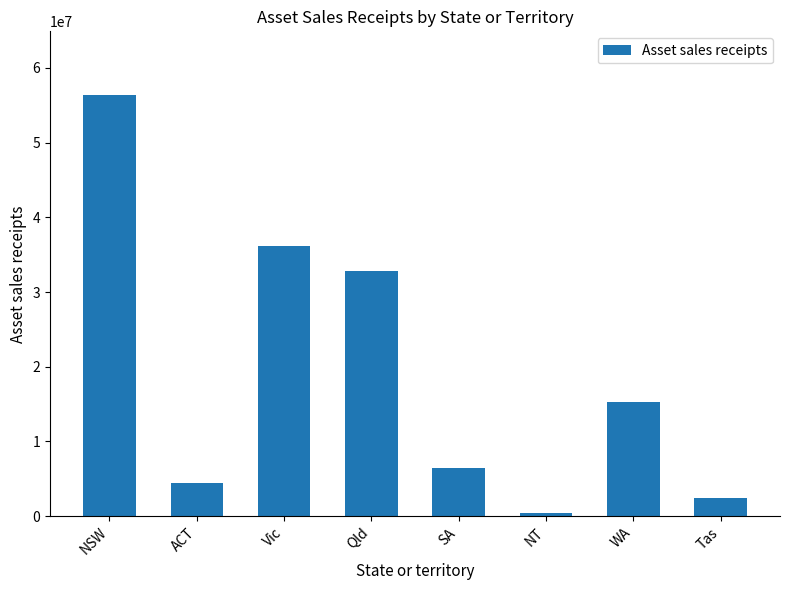

Count the number of values greater than 15246816.

4